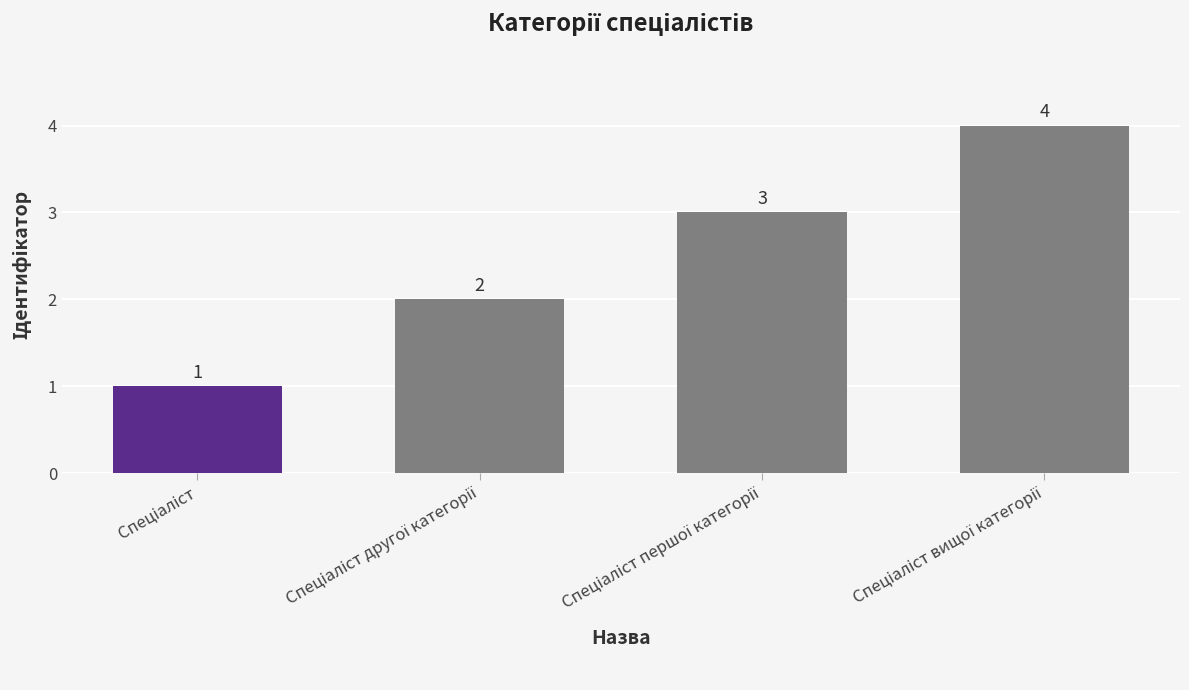

What is the value of the 3rd bar from the left?

3